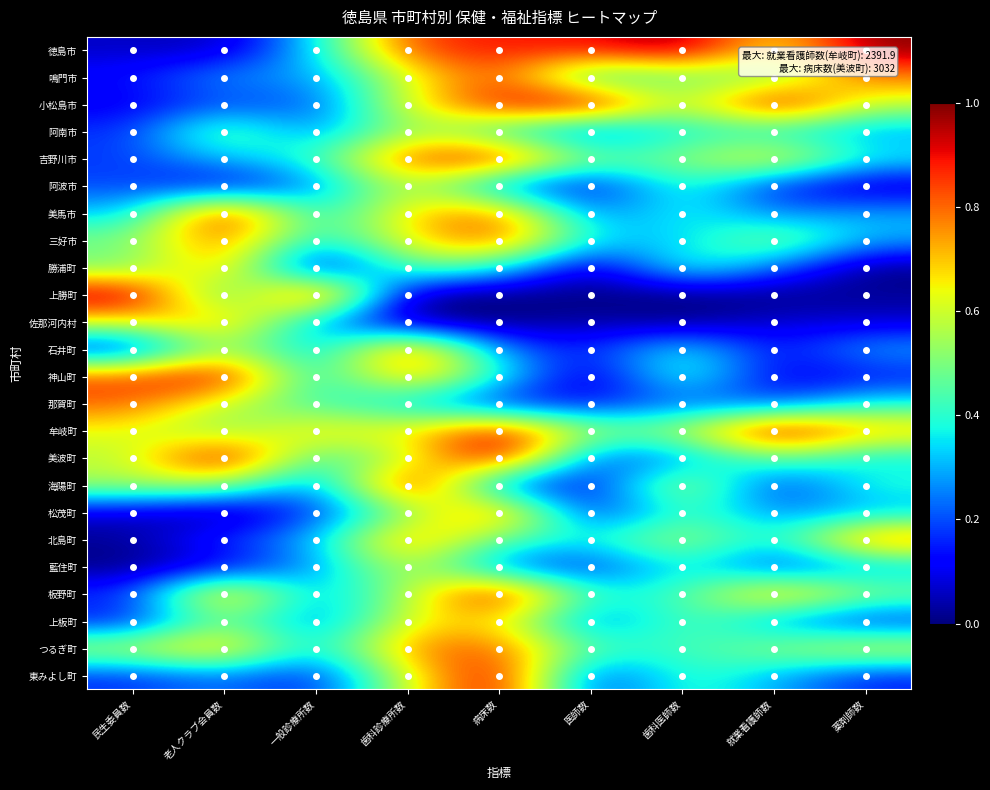

At which category is the sum across all series the highest?

歯科診療所数